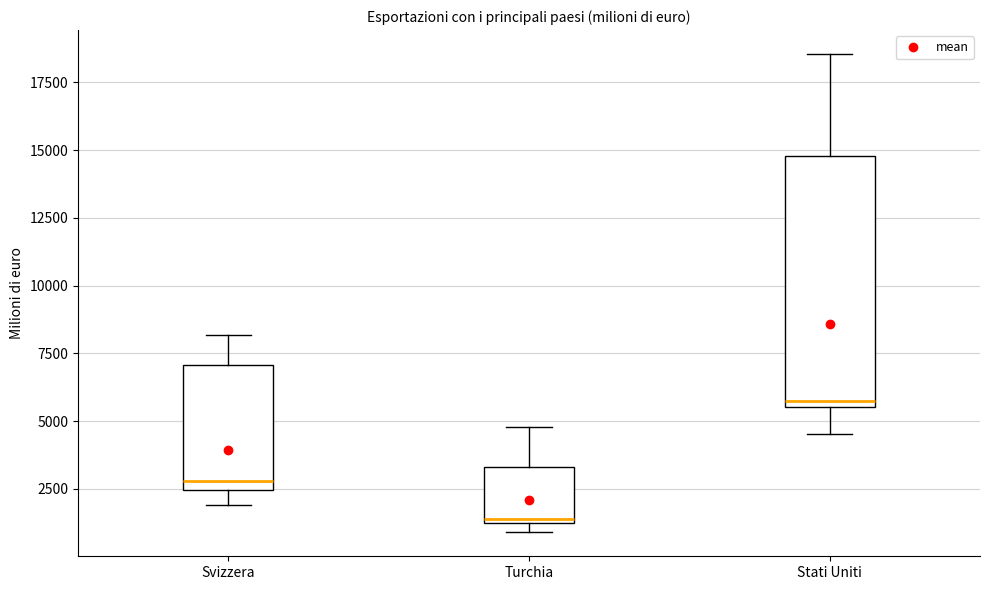

Comparing the boxes themselves (not the whiskers), which one is the tallest?

Stati Uniti